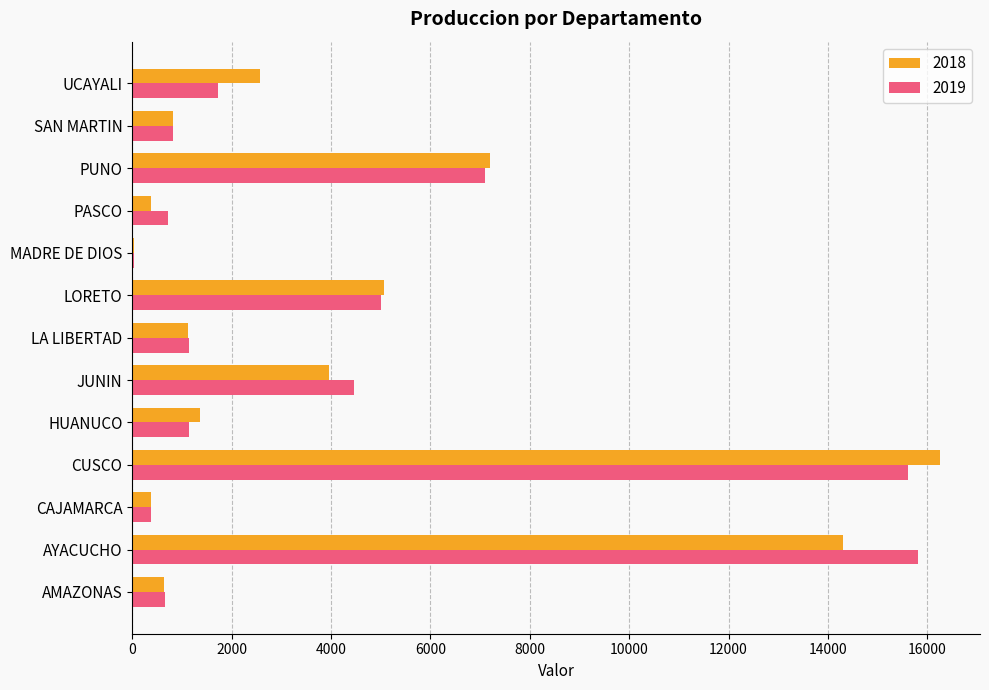

What is the total value across all series at AMAZONAS?

1294.5